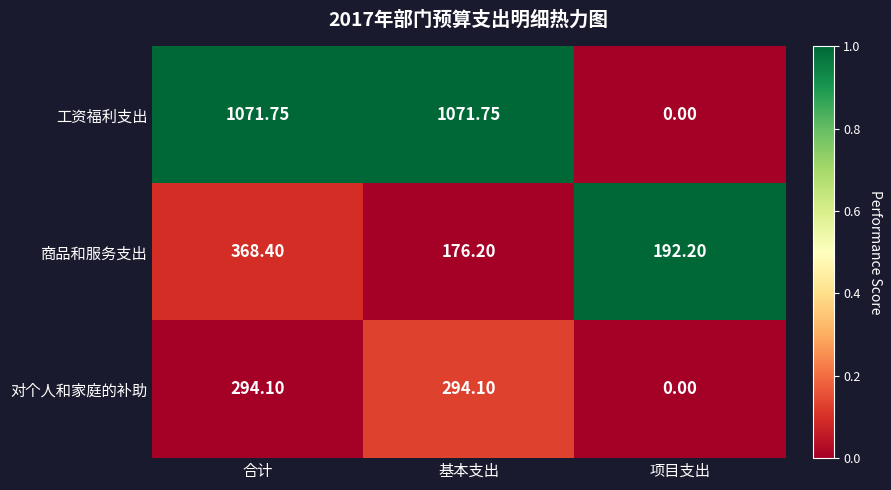

What is the greatest value displayed?

1071.8